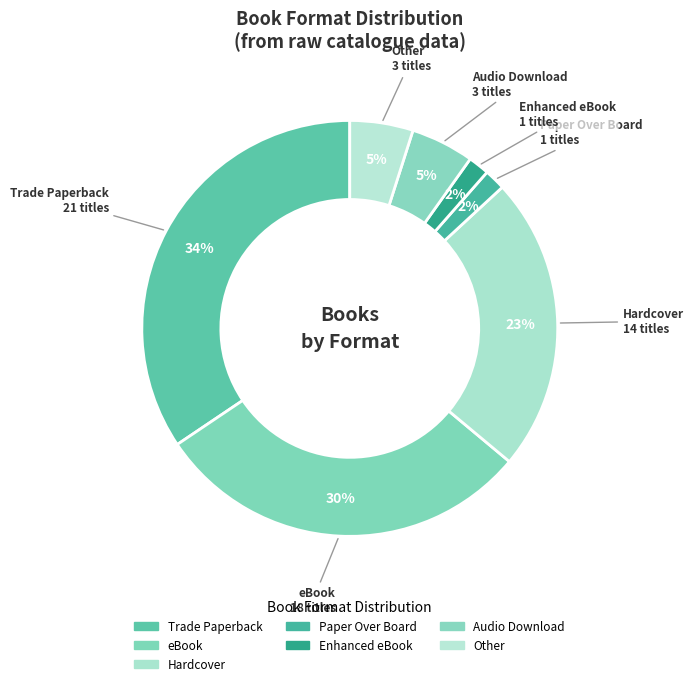

To the nearest percent, what portion does Audio Download represent?

5%